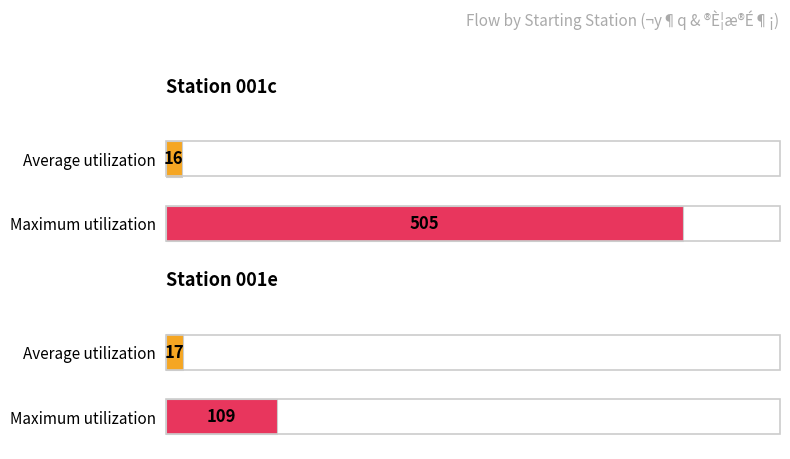

What is the value of the Maximum utilization bar at the 2nd from the left?

109